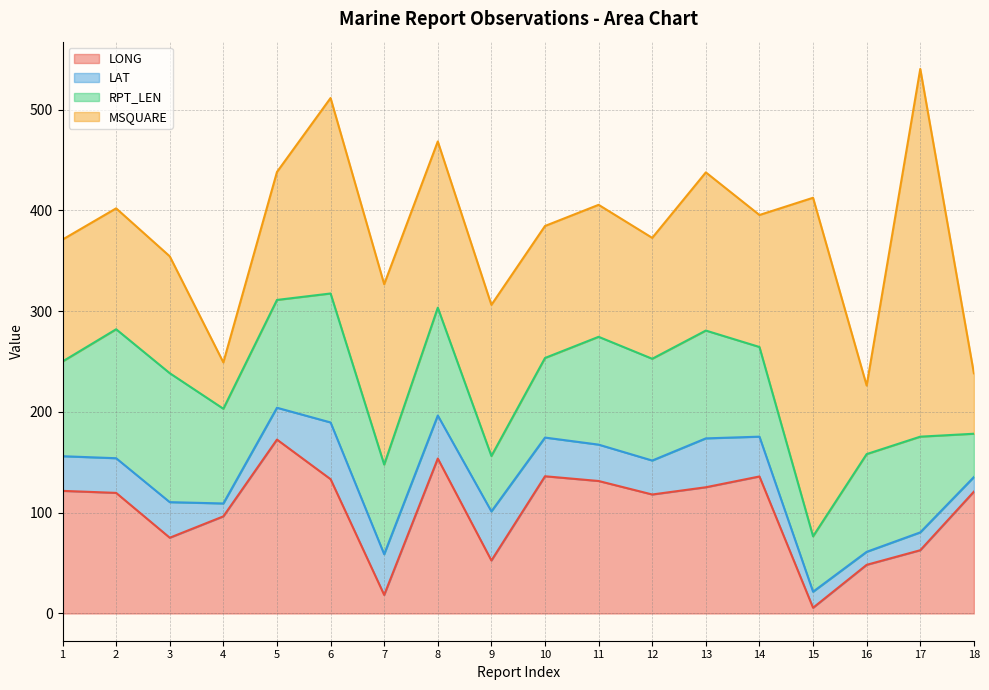

The LAT series shows 33.7 at 12. True or false?

True